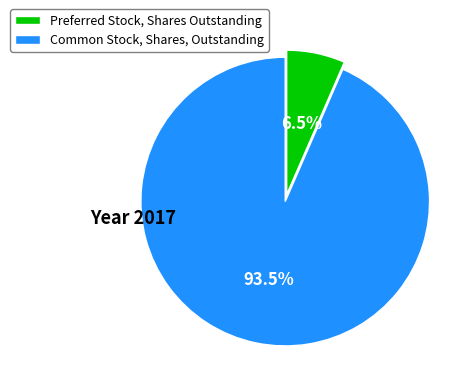

The Common Stock, Shares, Outstanding slice represents 99% of the pie. True or false?

False